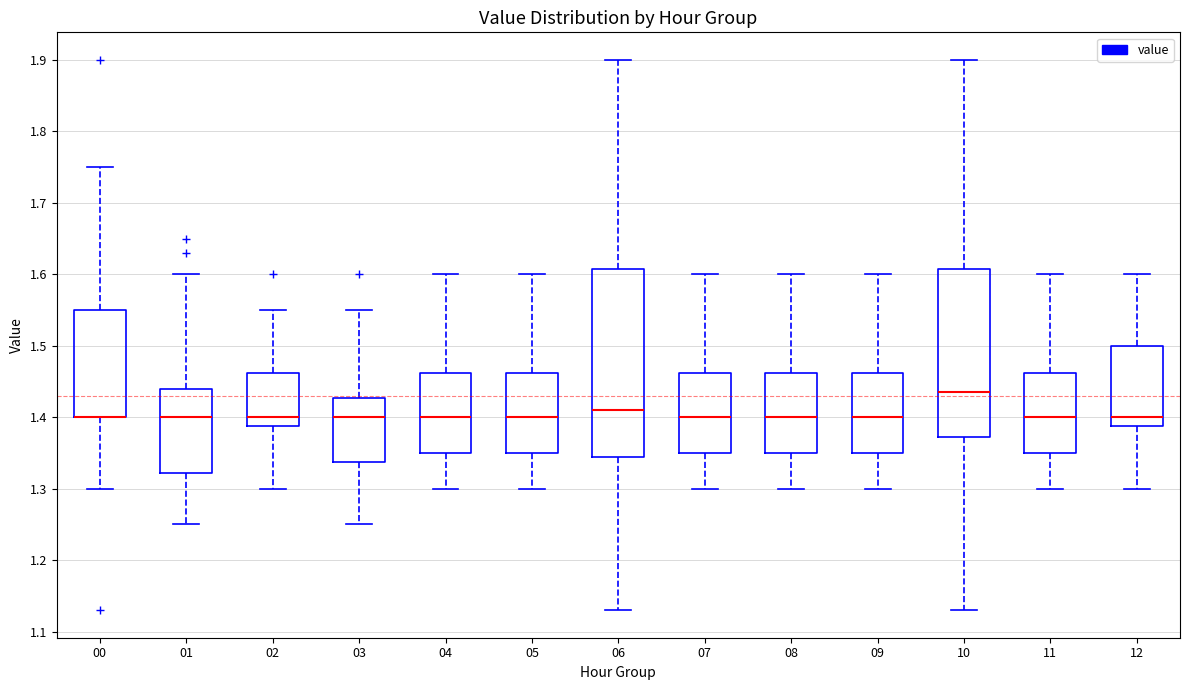

Comparing the boxes themselves (not the whiskers), which one is the tallest?

06